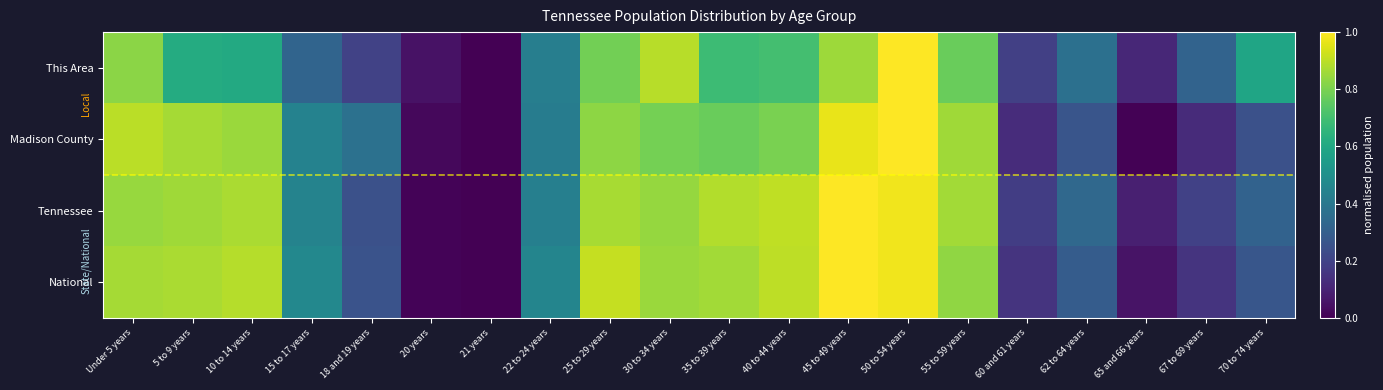

At how many categories does at least one series exceed 0?

19